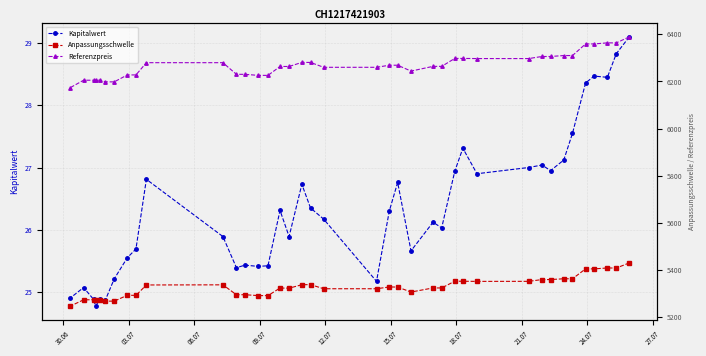

Which series has the widest spread of values?

Referenzpreis